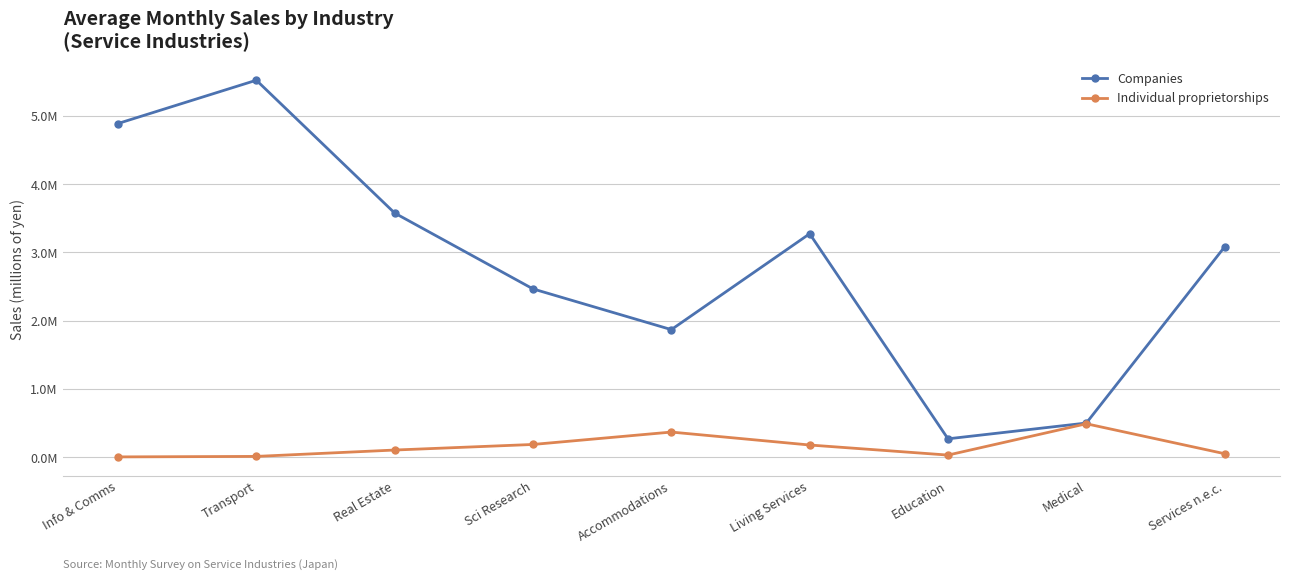

Does the chart have visible grid lines?

Yes